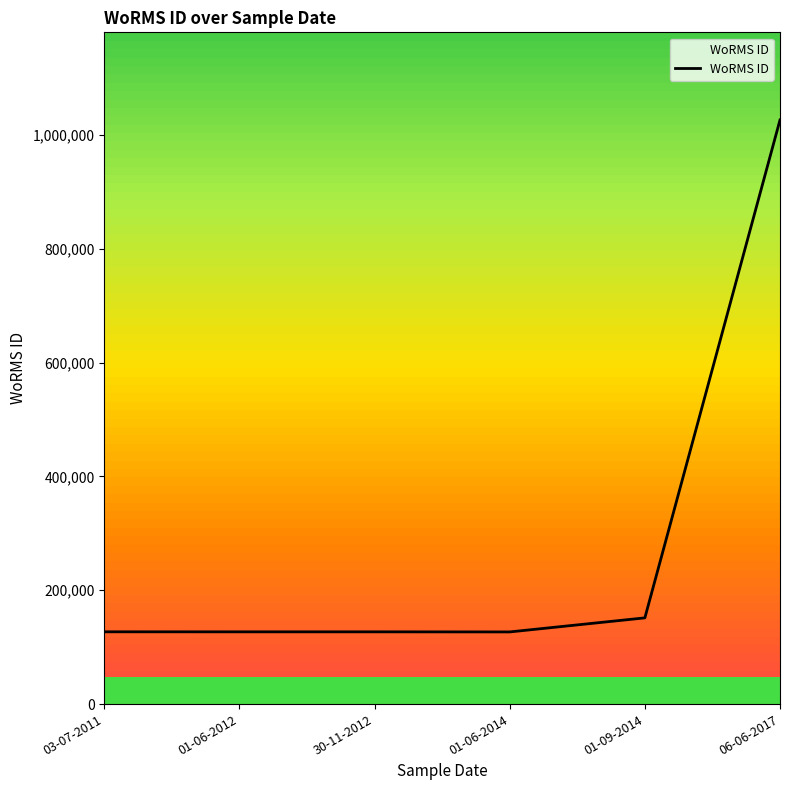

Between 06-06-2017 and 03-07-2011, which is larger?

06-06-2017